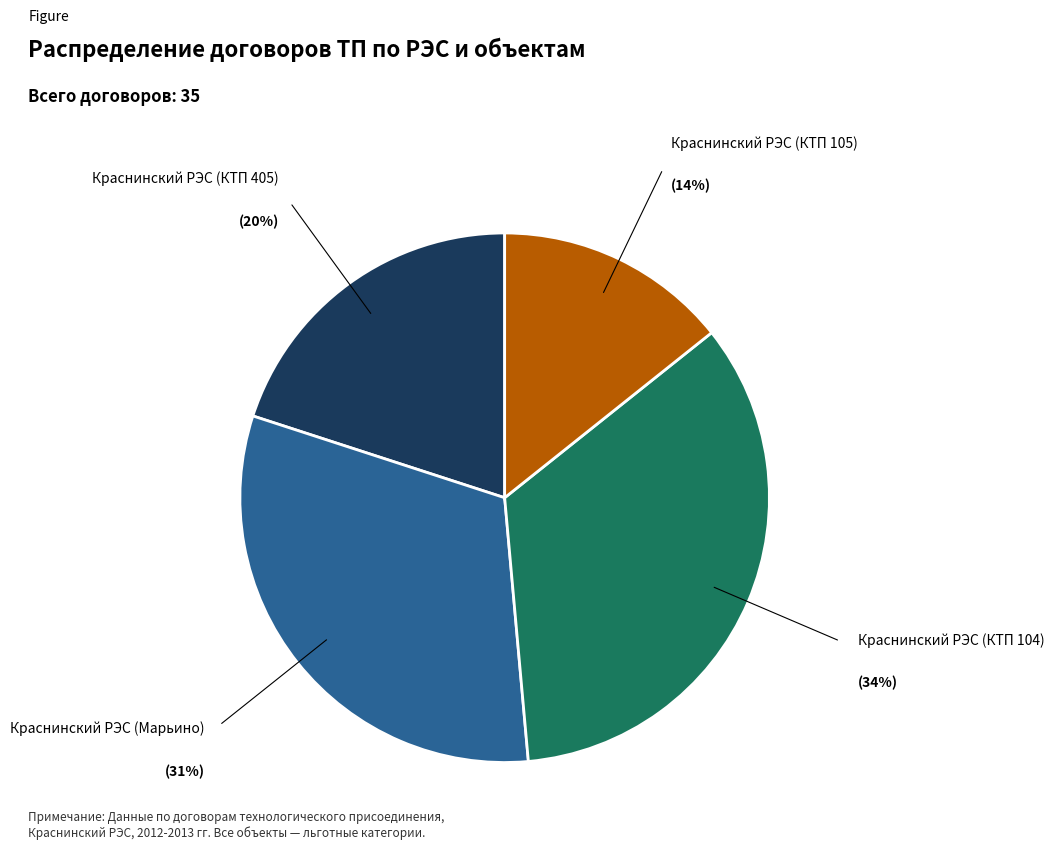

To the nearest percent, what is the difference between the largest and smallest slice percentages?

20%